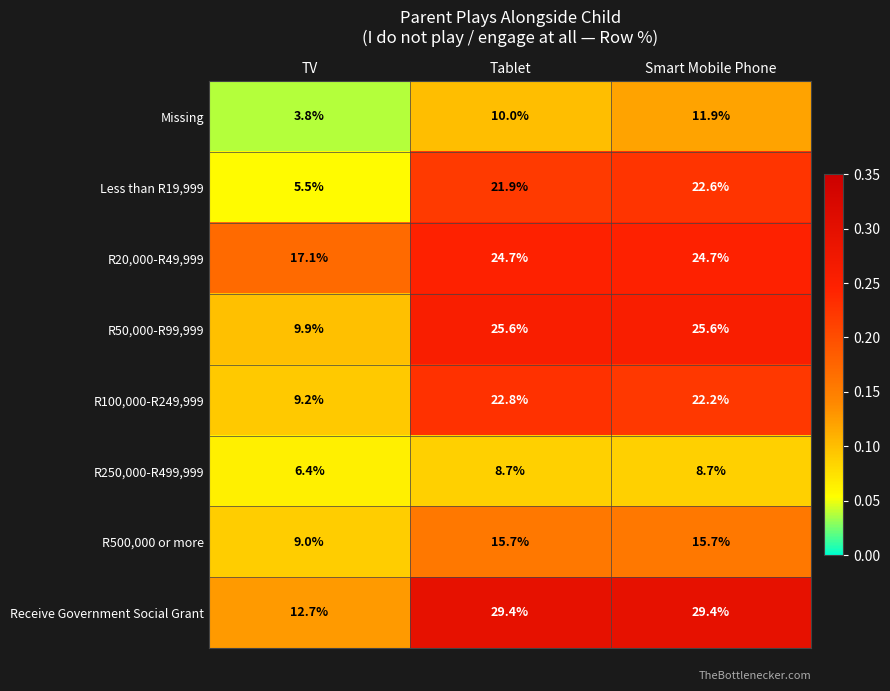

At which label is R20,000-R49,999 closest to 20?

TV